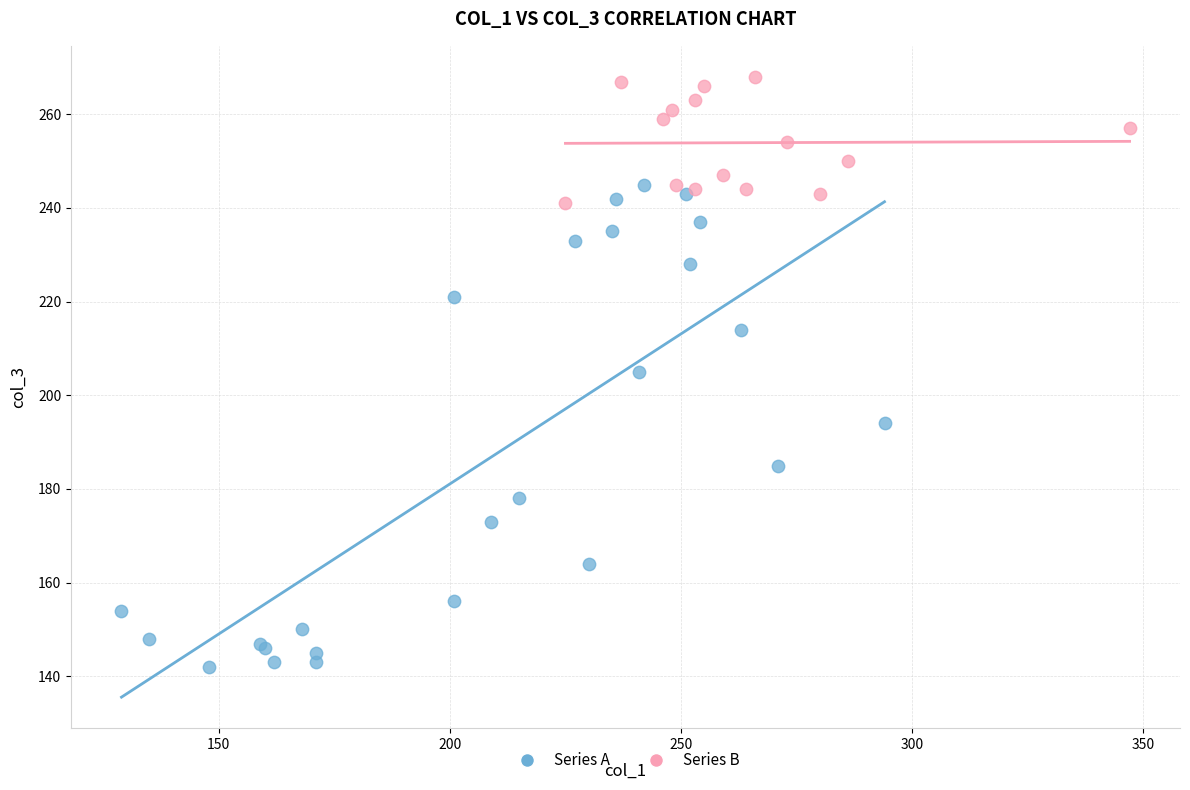

Which series contains the lowest Y value?

Series A